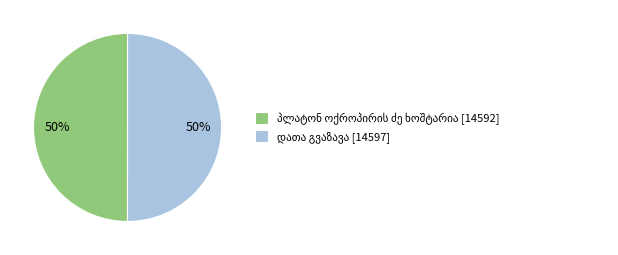

What is the change in value from პლატონ ოქროპირის ძე ხოშტარია to დათა გვაზავა?

+5